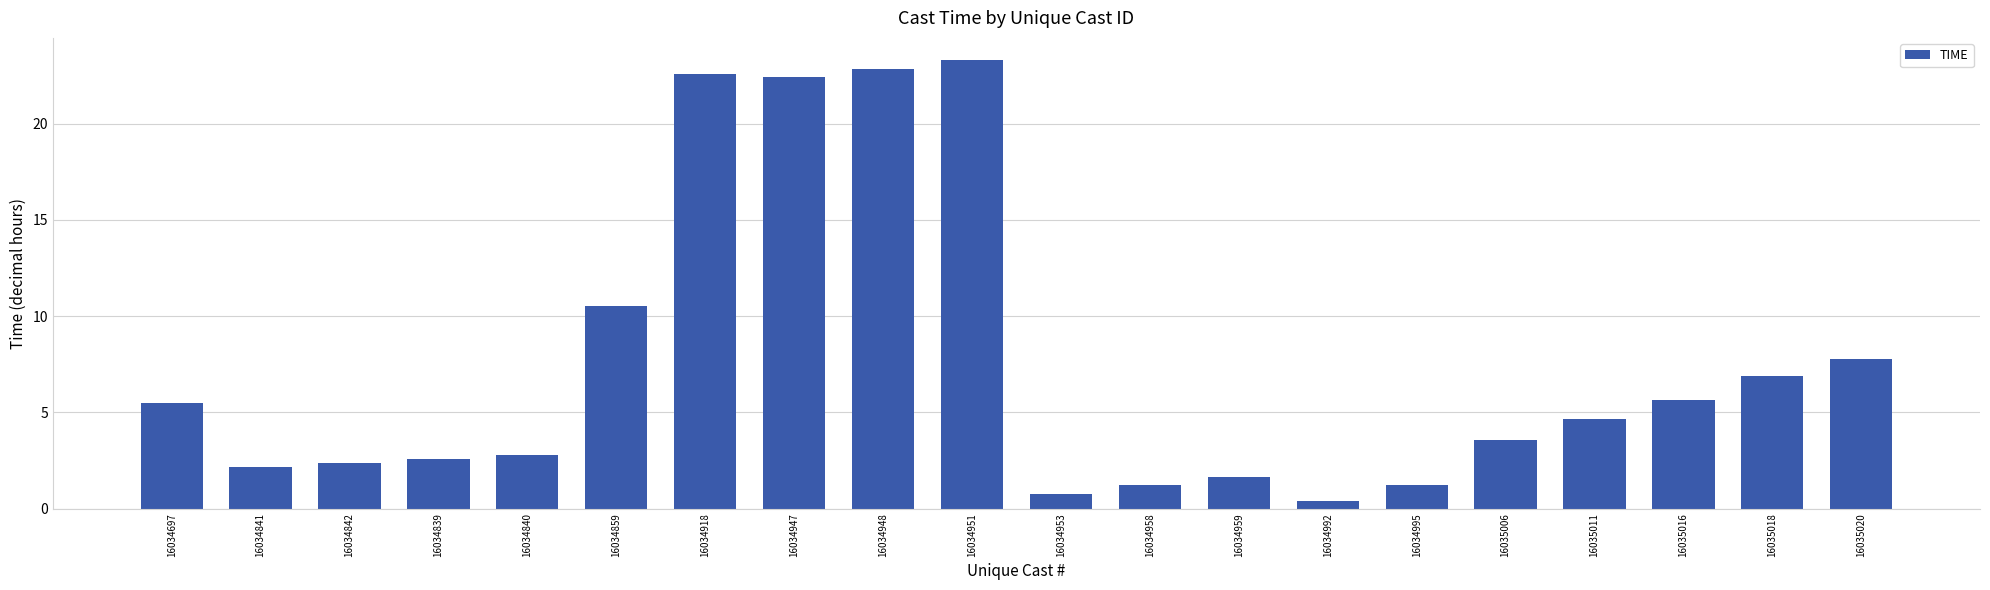

What is the minimum value shown in the chart?

0.4